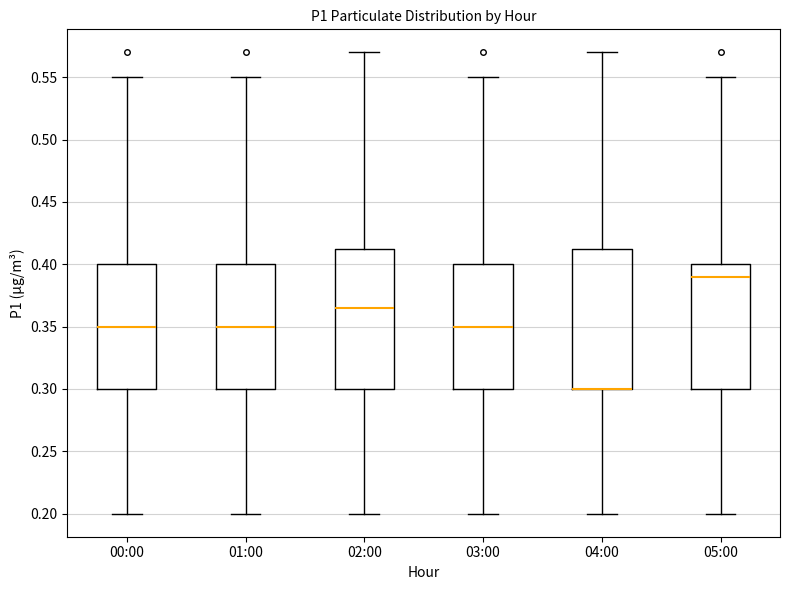

Reading left to right, transcribe this box plot: for each box, give where its median line is, the range the box spans, and where its two whiskers end, as read against the y-axis. The values are not printed on the chart, so give them approximately, as read against the axis.

00:00: median 0.350, box 0.300 to 0.400, whiskers 0.200 to 0.550
01:00: median 0.350, box 0.300 to 0.400, whiskers 0.200 to 0.550
02:00: median 0.365, box 0.300 to 0.415, whiskers 0.200 to 0.570
03:00: median 0.350, box 0.300 to 0.400, whiskers 0.200 to 0.550
04:00: median 0.300 (drawn on the box's lower edge), box 0.300 to 0.415, whiskers 0.200 to 0.570
05:00: median 0.390, box 0.300 to 0.400, whiskers 0.200 to 0.550